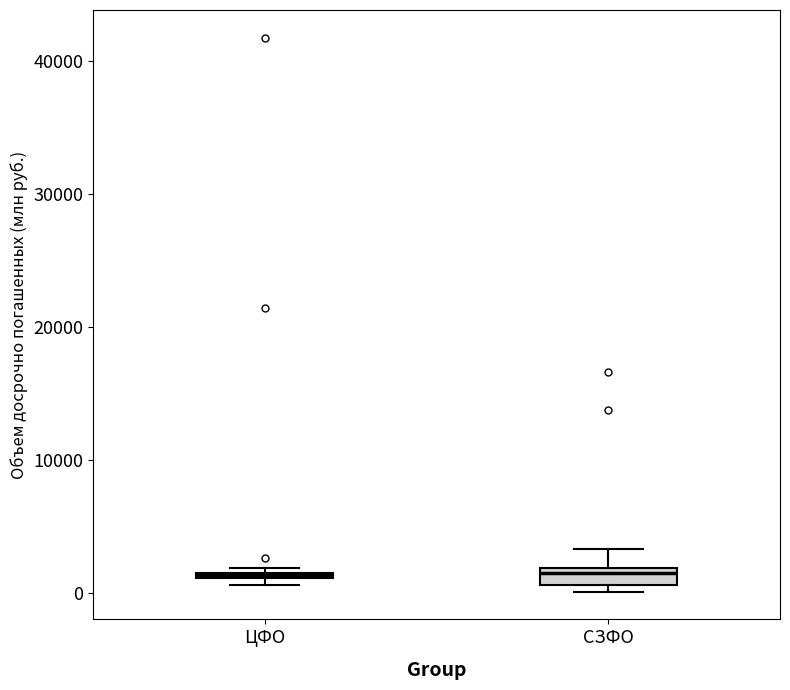

Where is the upper edge of the box for ЦФО on the y-axis? The values are not printed on the chart, so give them approximately, as read against the axis.

2000